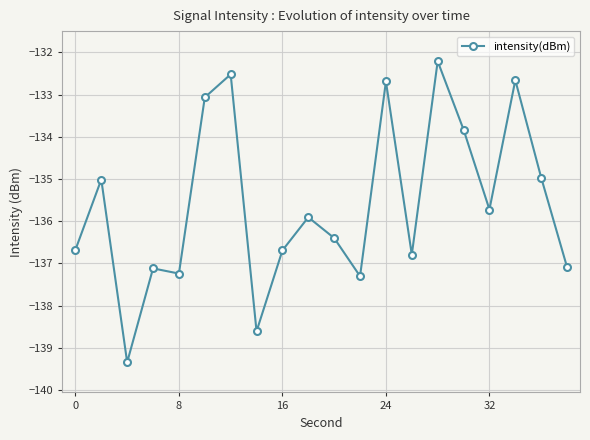

Count the number of data series in this chart.

1